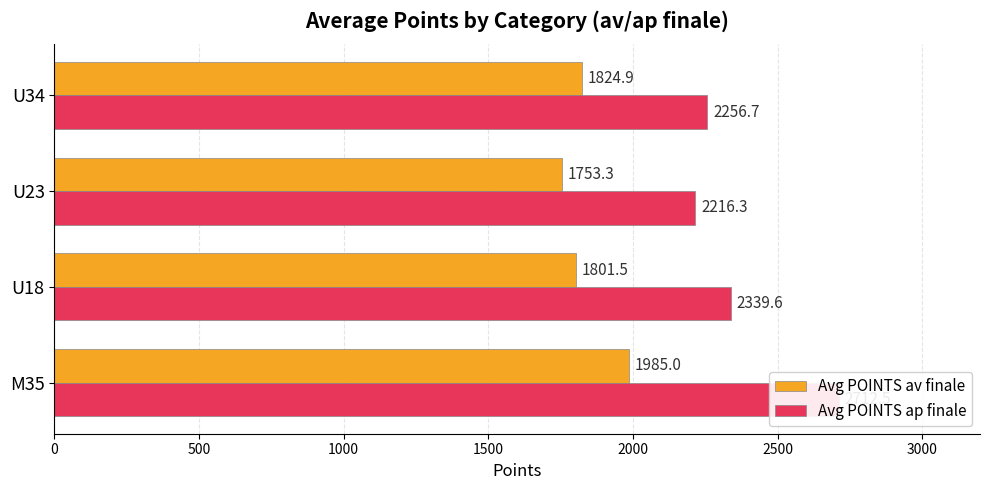

What is the difference between the second highest and minimum values in the Avg POINTS ap finale series?

123.3